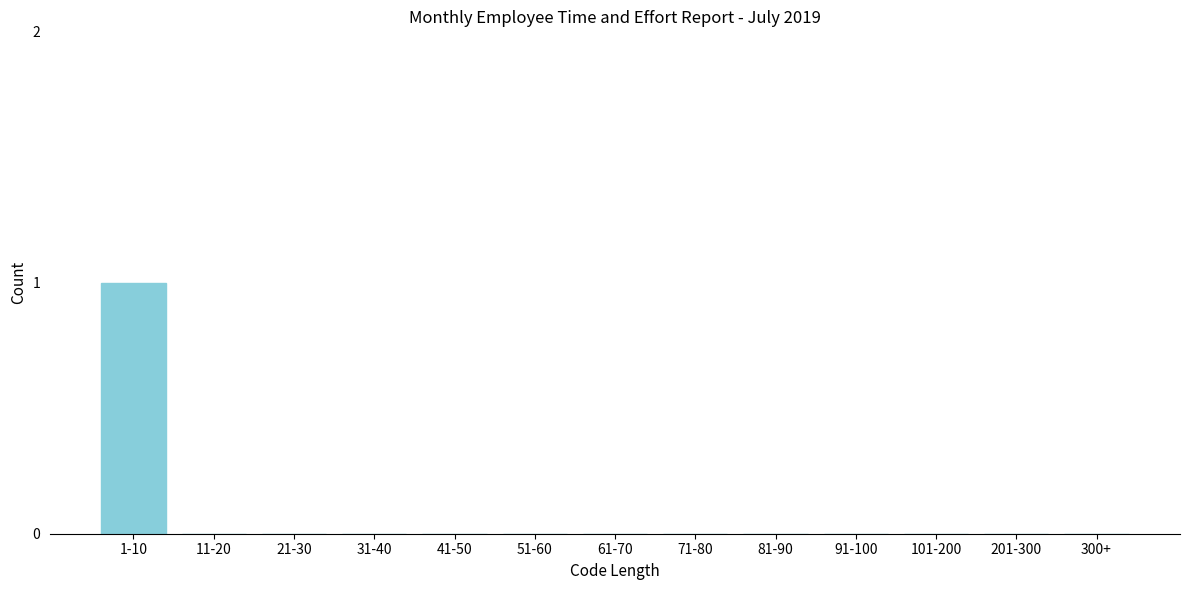

Reading left to right, transcribe all the data shown in this chart.

1-10=1	11-20=0	21-30=0	31-40=0	41-50=0	51-60=0	61-70=0	71-80=0	81-90=0	91-100=0	101-200=0	201-300=0	300+=0